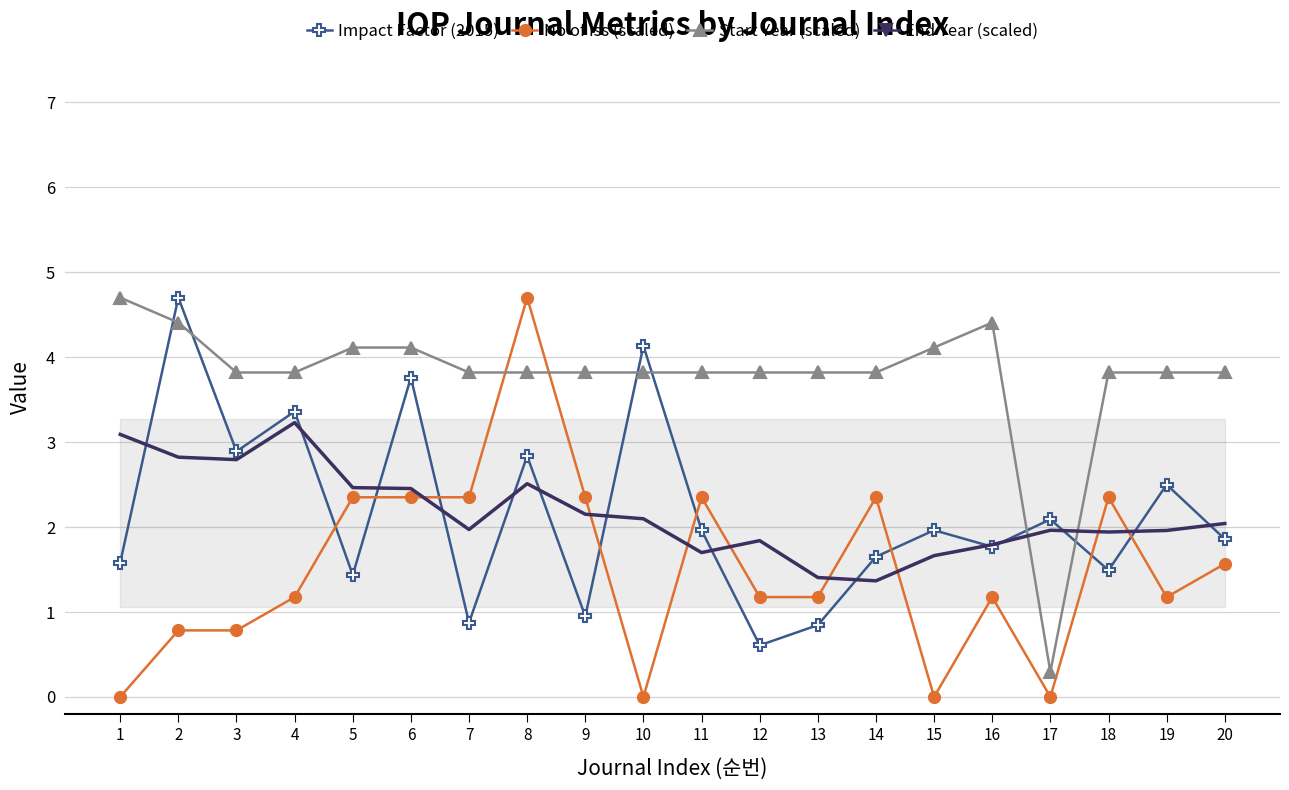

Where is the first local maximum for No of iss (scaled)?

8